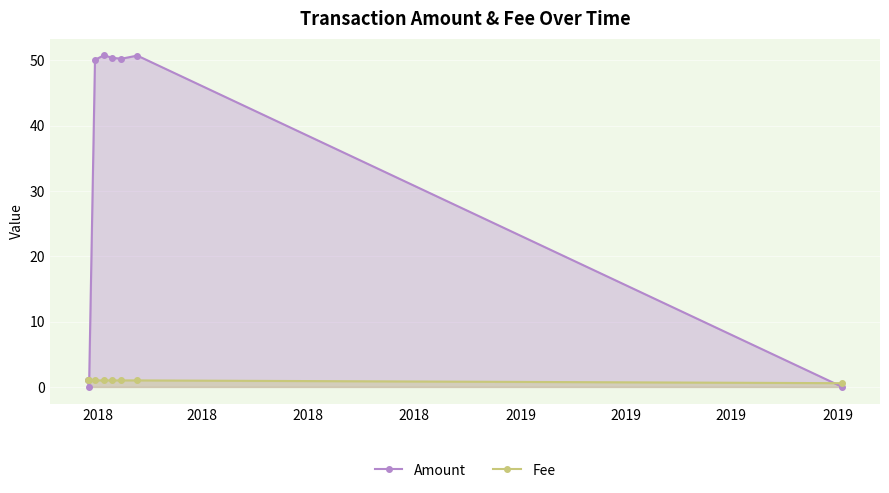

Reading left to right, transcribe all the data shown in this chart.

Amount: 1.0	0.0	50.1	50.8	50.4	50.3	50.7	0.0
Fee: 1.0	1.0	1.0	1.0	1.0	1.0	1.0	0.6